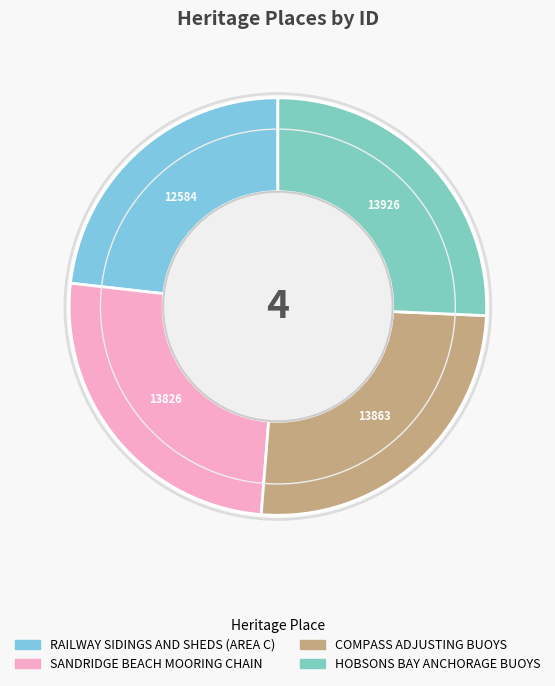

Approximately how many times larger is the value at COMPASS ADJUSTING BUOYS compared to RAILWAY SIDINGS AND SHEDS (AREA C)?

1.1